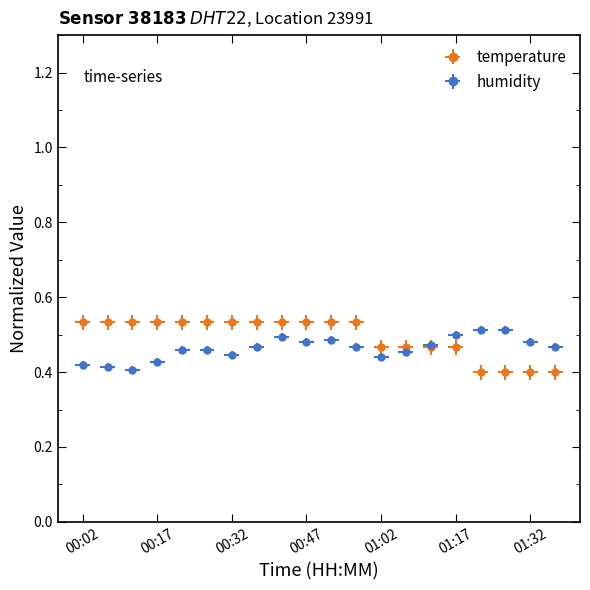

What is the value of the humidity point at the 13th from the left?

0.4